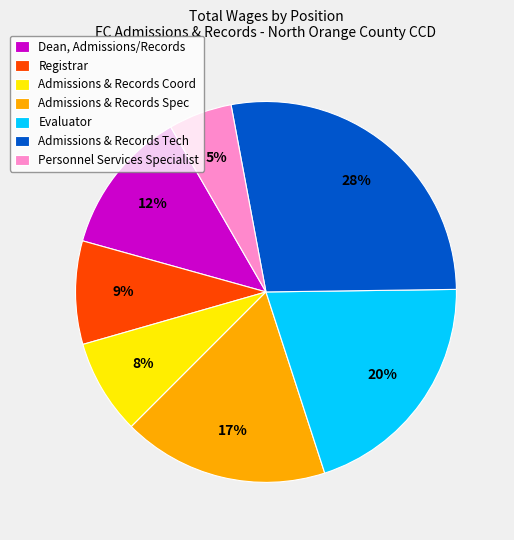

Is Admissions & Records Tech the majority of the pie?

No